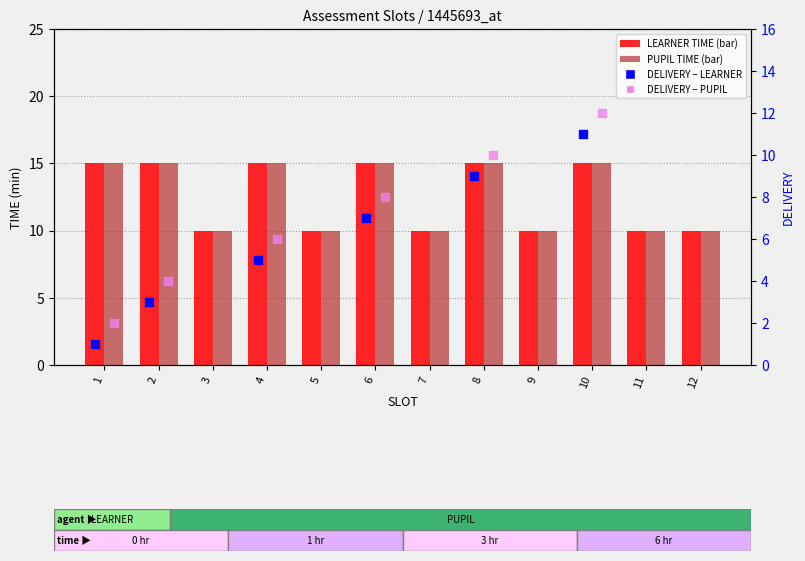

What is the total value across all series at 3?

20